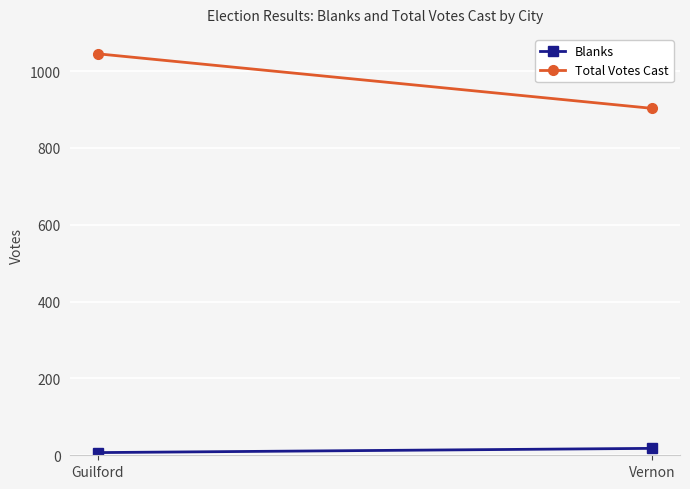

At which category is the sum across all series the highest?

Guilford